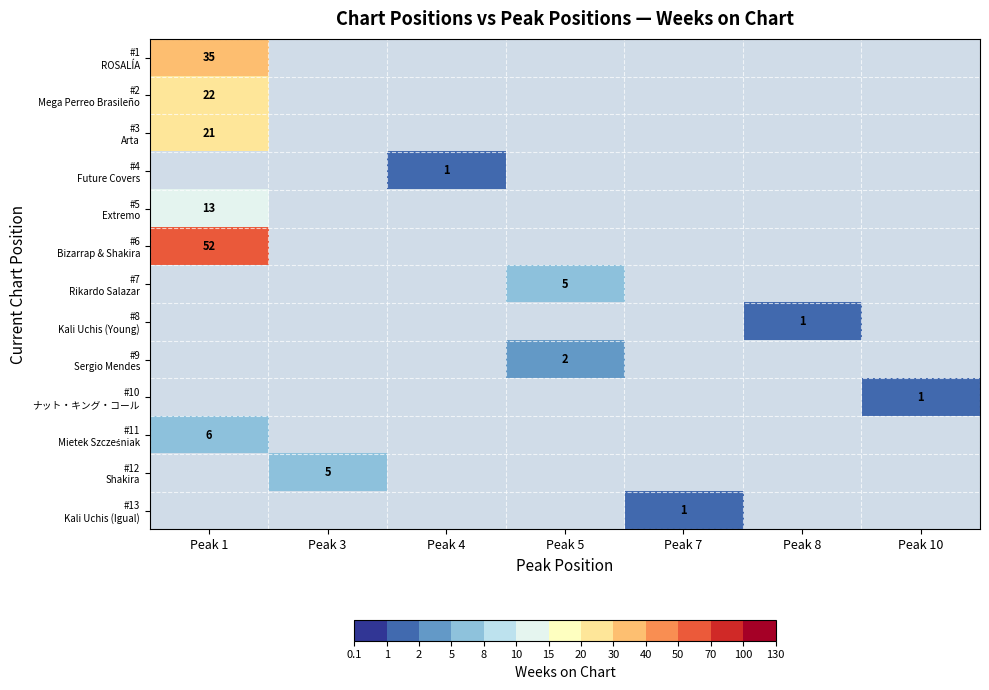

What is the spread (max minus min) of values at Peak 1?

46.0